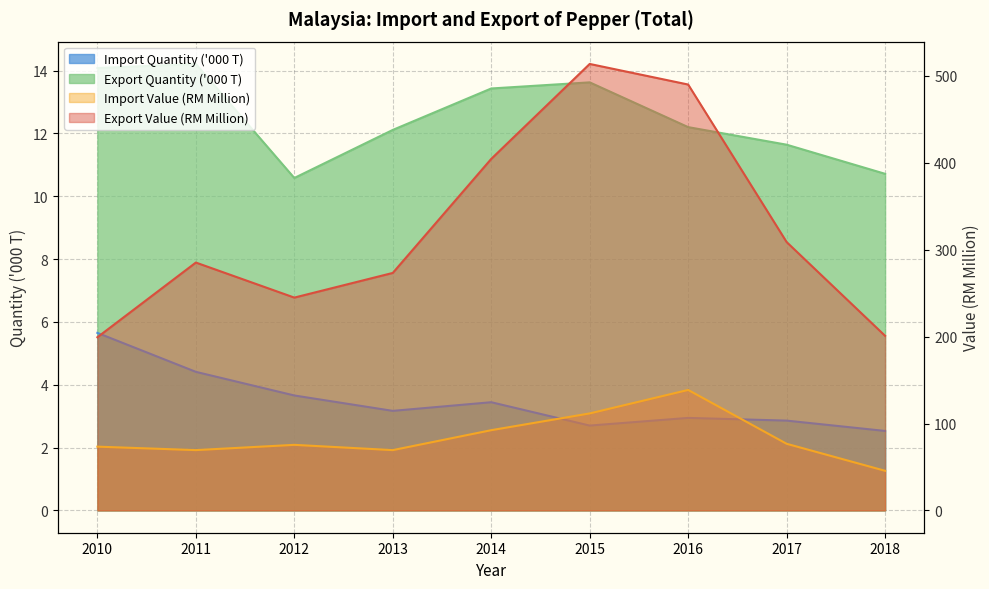

Which series has the widest spread of values?

Export Value (RM Million)